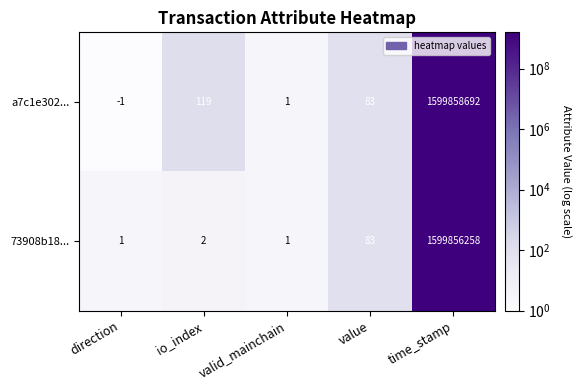

The 73908b18... series shows 1 at valid_mainchain. True or false?

True